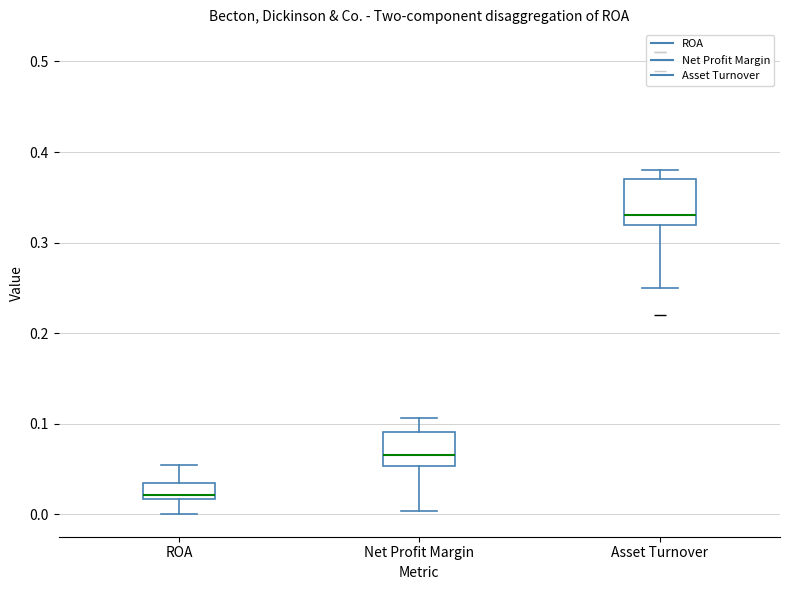

Where does the lower whisker of the box for Net Profit Margin end on the y-axis? The values are not printed on the chart, so give them approximately, as read against the axis.

0.00